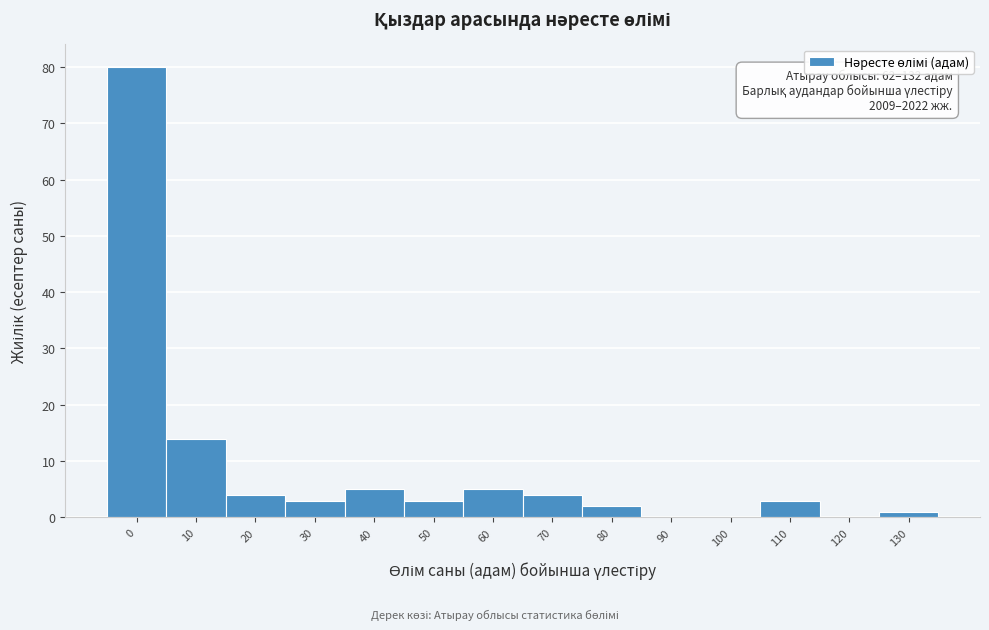

Reading left to right, what are all the values shown in this chart?

0=80	10=14	20=4	30=3	40=5	50=3	60=5	70=4	80=2	90=0	100=0	110=3	120=0	130=1